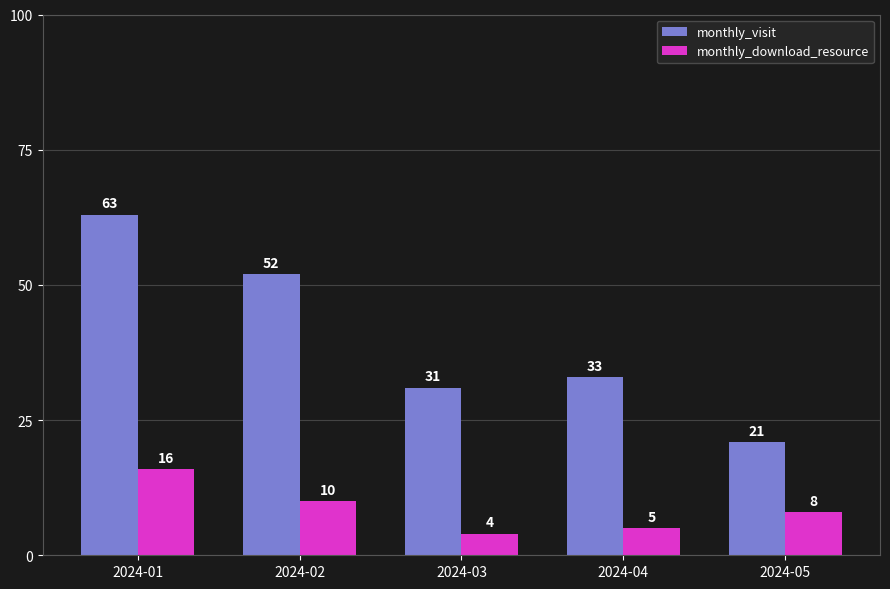

Is the value of monthly_visit at 2024-01 greater than the value of monthly_download_resource at 2024-03?

Yes